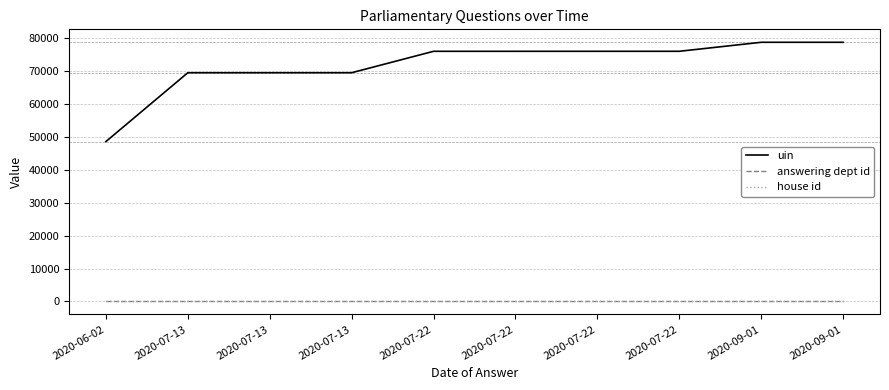

What are all the series names shown in the legend?

uin, answering dept id, house id